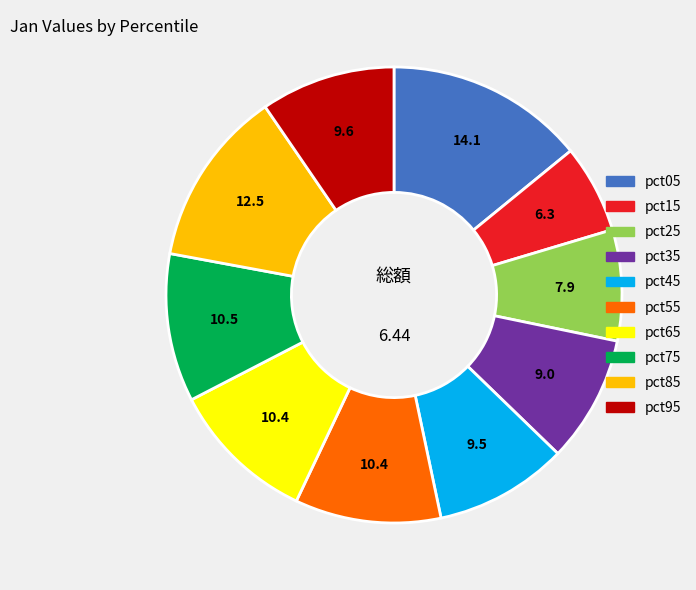

The pct35 slice represents 9% of the pie. True or false?

True